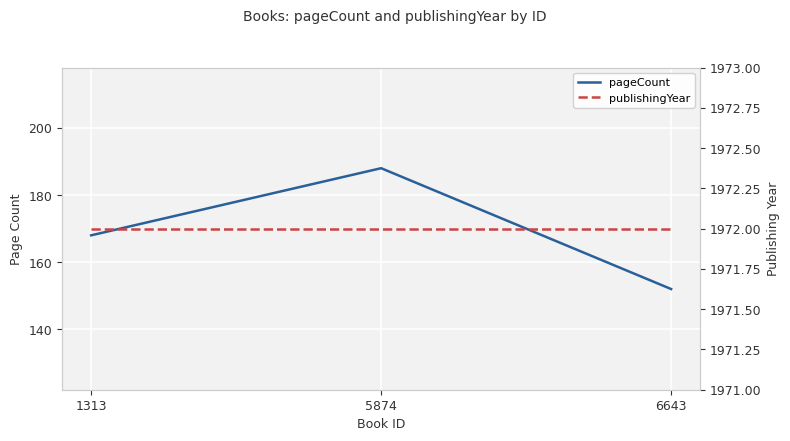

How many lines are shown in the chart?

2